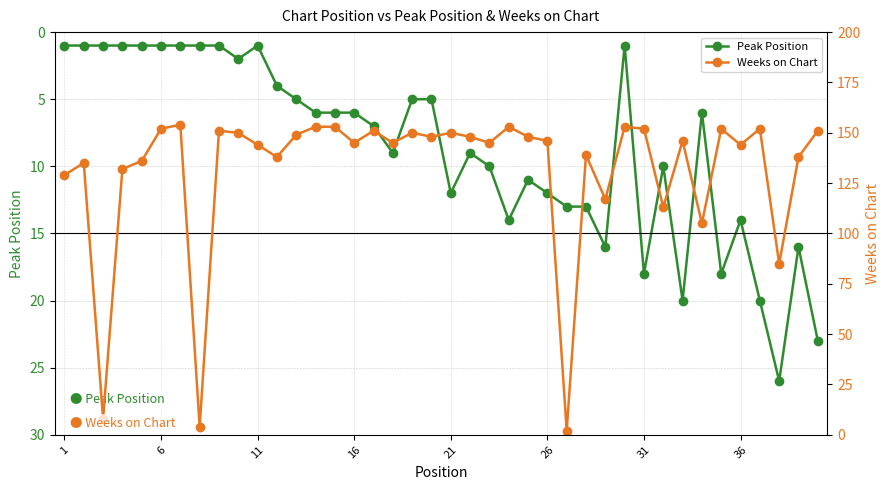

Is this an area chart (filled region under the line)?

No